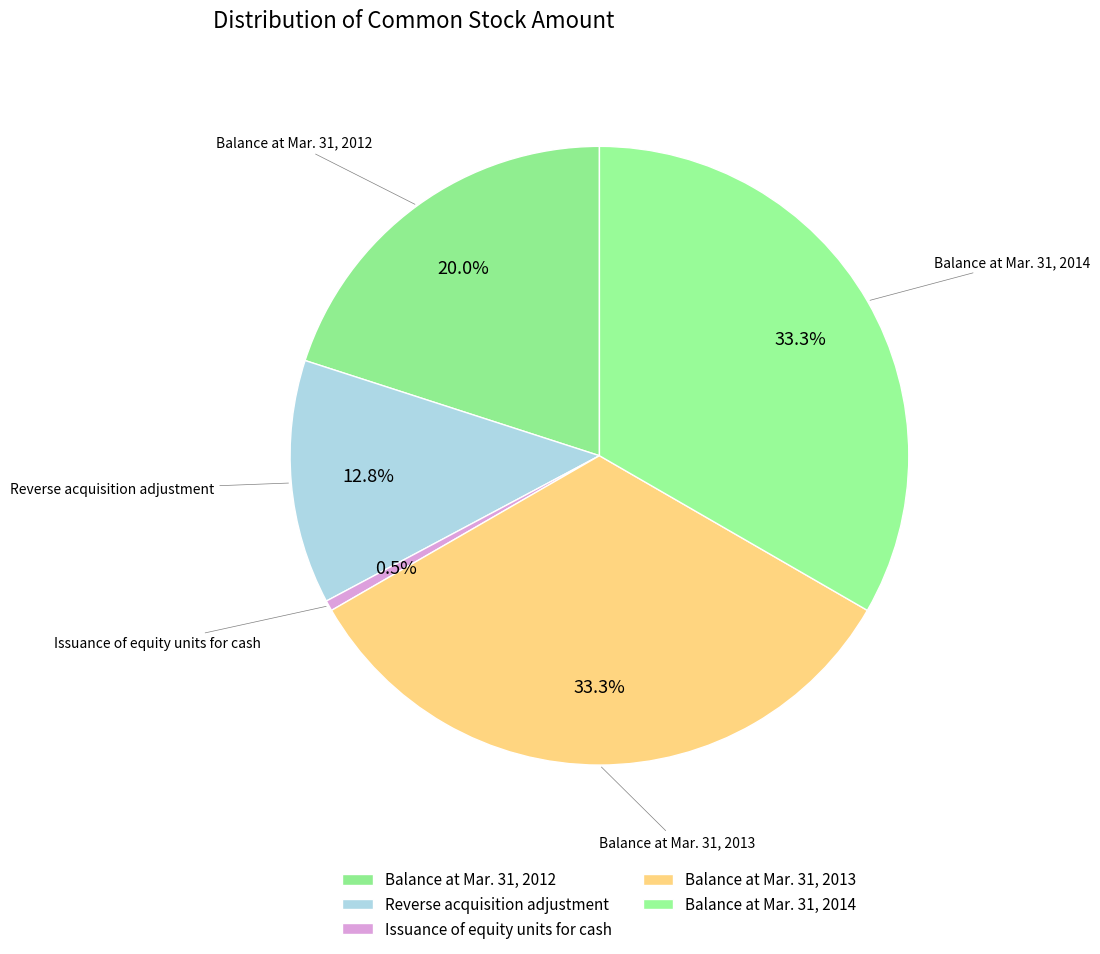

Count the number of slices in the pie.

5